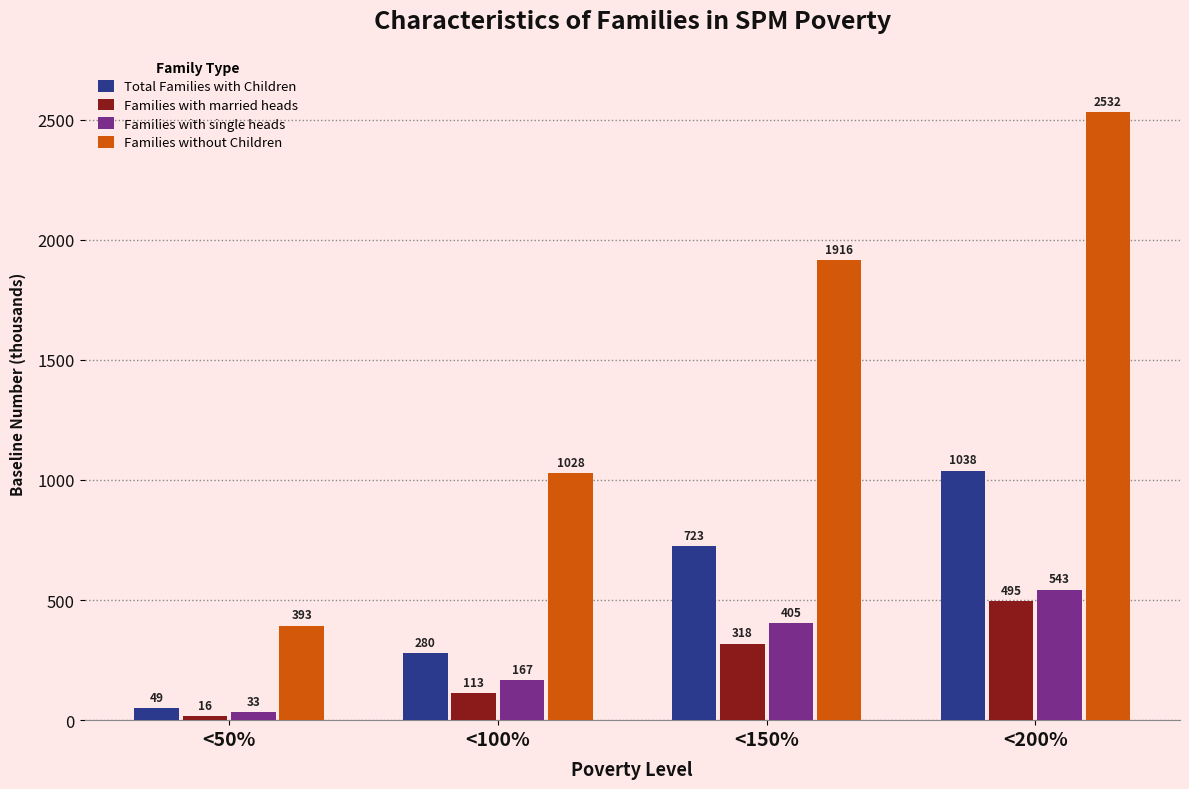

What is the difference between the Families without Children values at <50% and <100%?

635